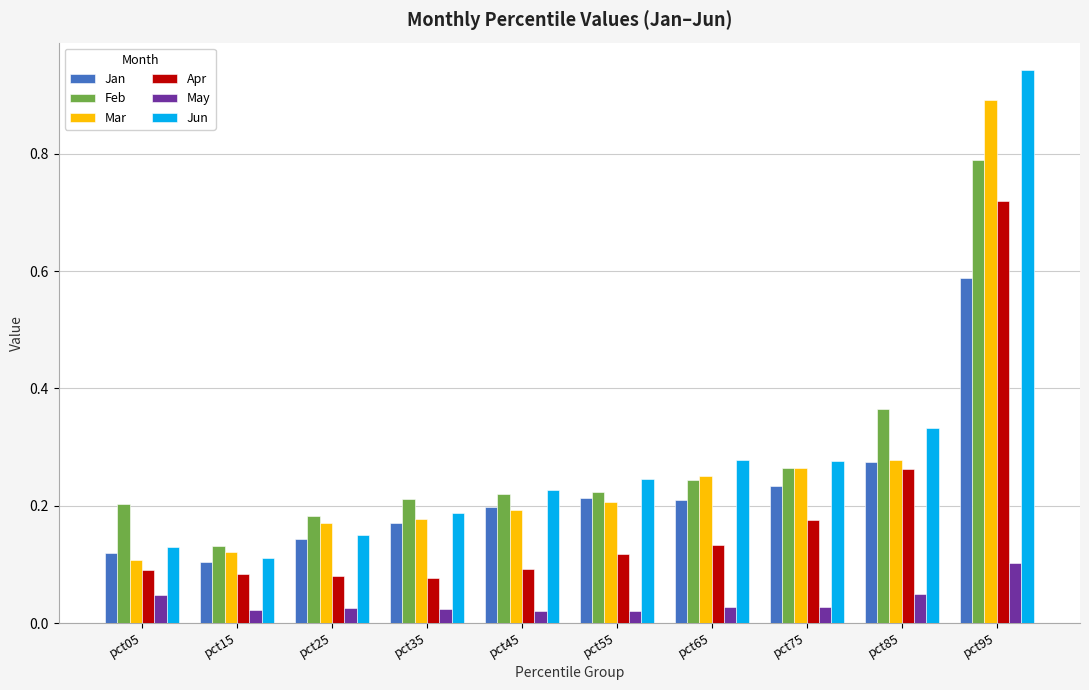

At which category does the chart reach its peak across all series?

pct95